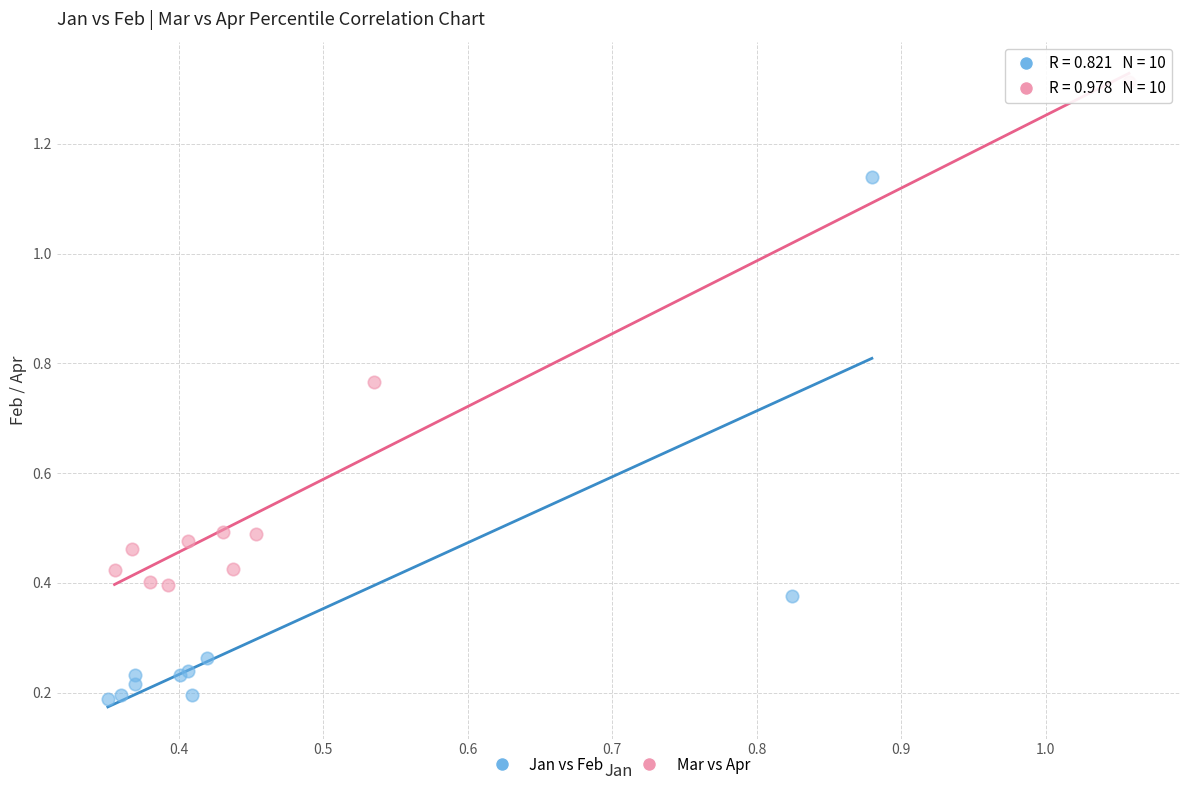

Which series has the largest Y range (max minus min)?

Jan vs Feb